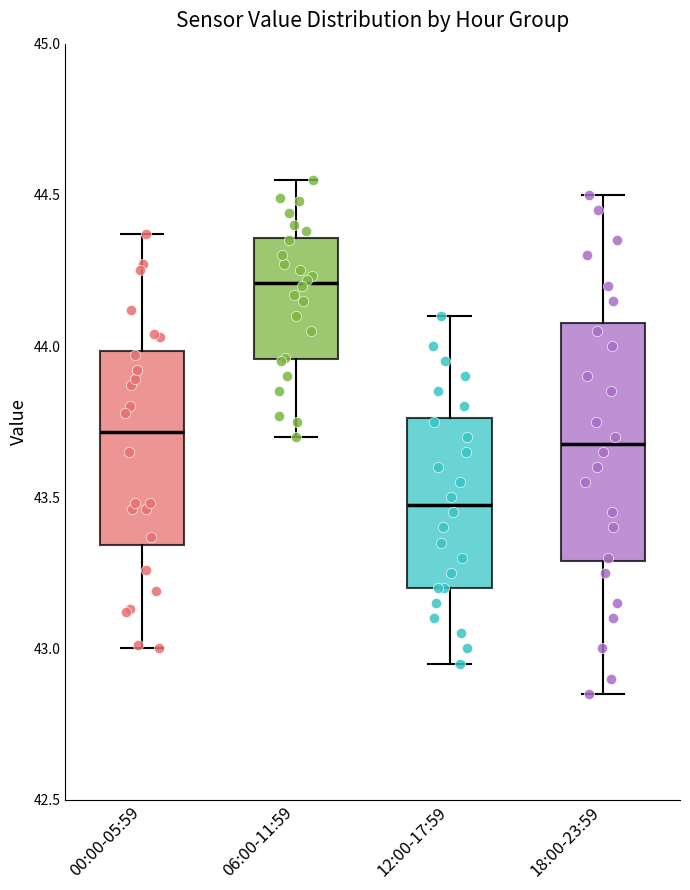

Which box's median line is the lowest?

12:00-17:59